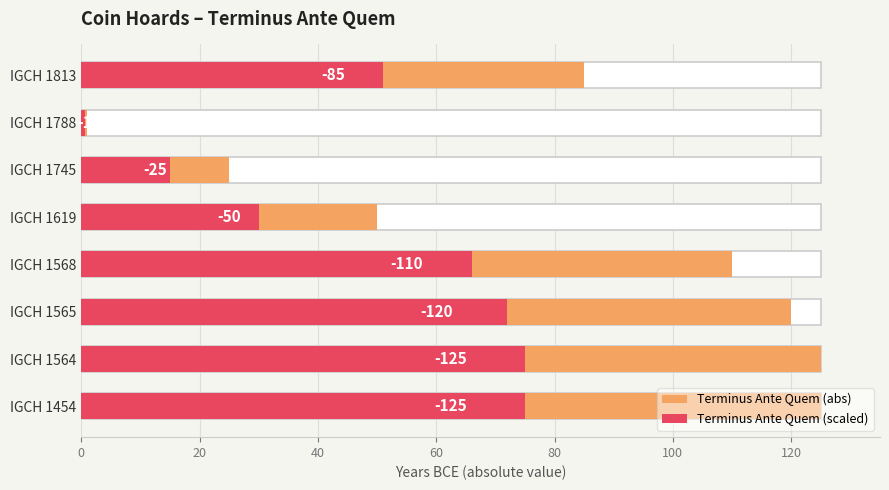

What is the spread (max minus min) of values at IGCH 1454?

50.0